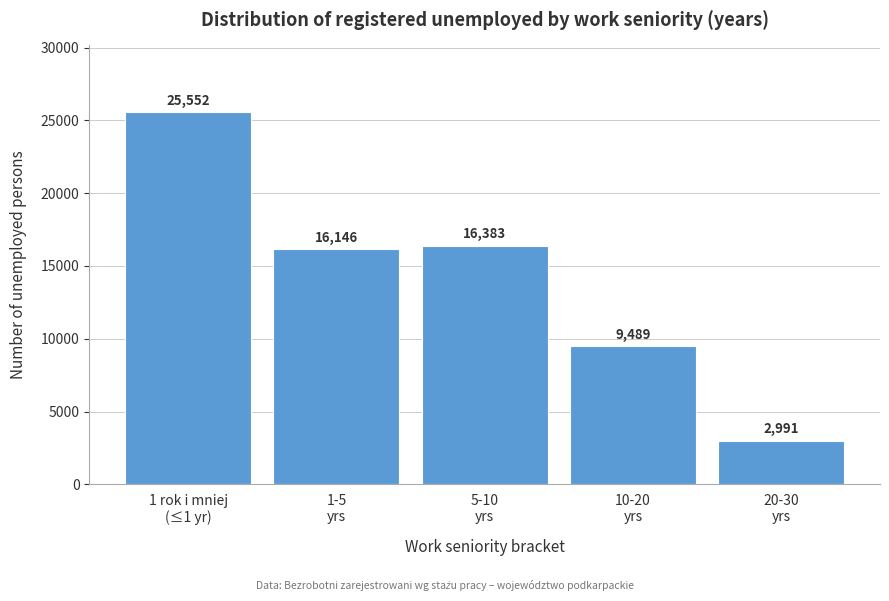

Reading left to right, list all the values displayed in this chart.

25552	16146	16383	9489	2991